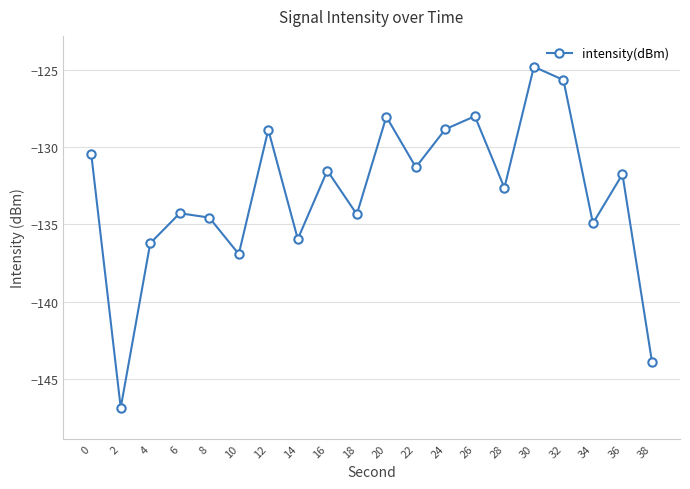

What is the change in value from 2 to 28?

+14.3